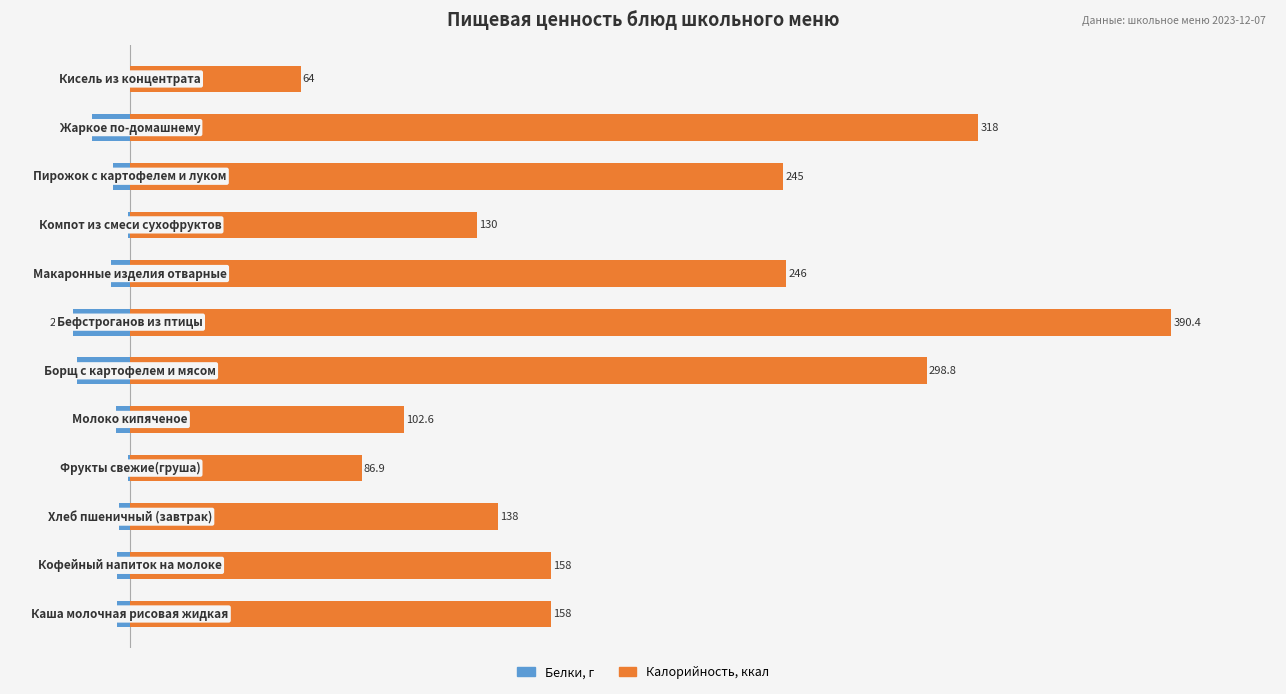

Reading right to left, extract all data points from this chart.

Белки: 0.0	-14.2	-6.5	-0.6	-7.2	-21.4	-20.0	-5.4	-0.7	-4.0	-5.0	-5.0
Калорийность: 64.0	318.0	245.0	130.0	246.0	390.4	298.8	102.6	86.9	138.0	158.0	158.0